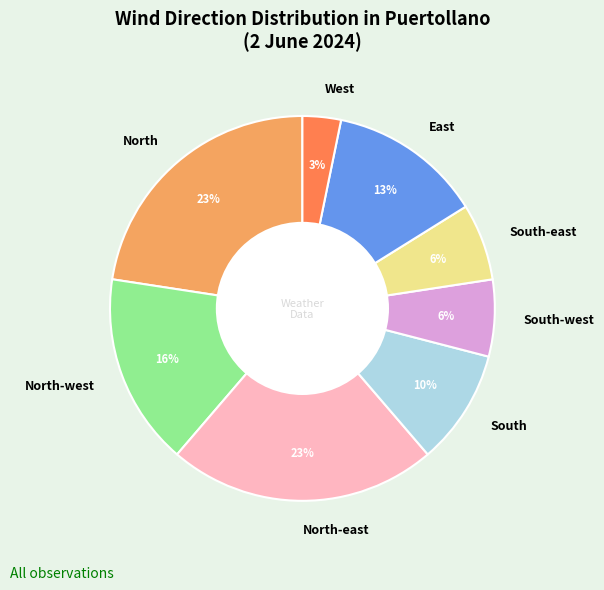

Is the sum of South-west and West greater than half?

No